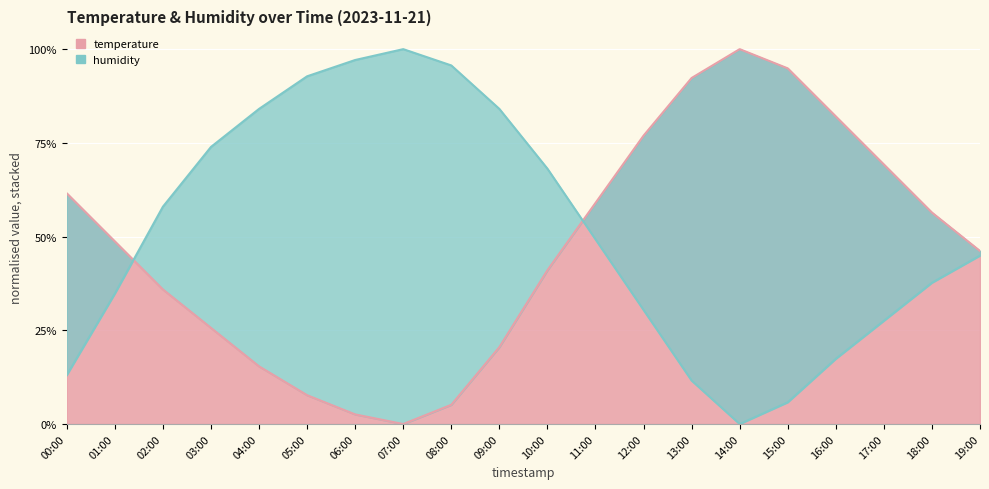

At which label is humidity closest to 0?

14:00